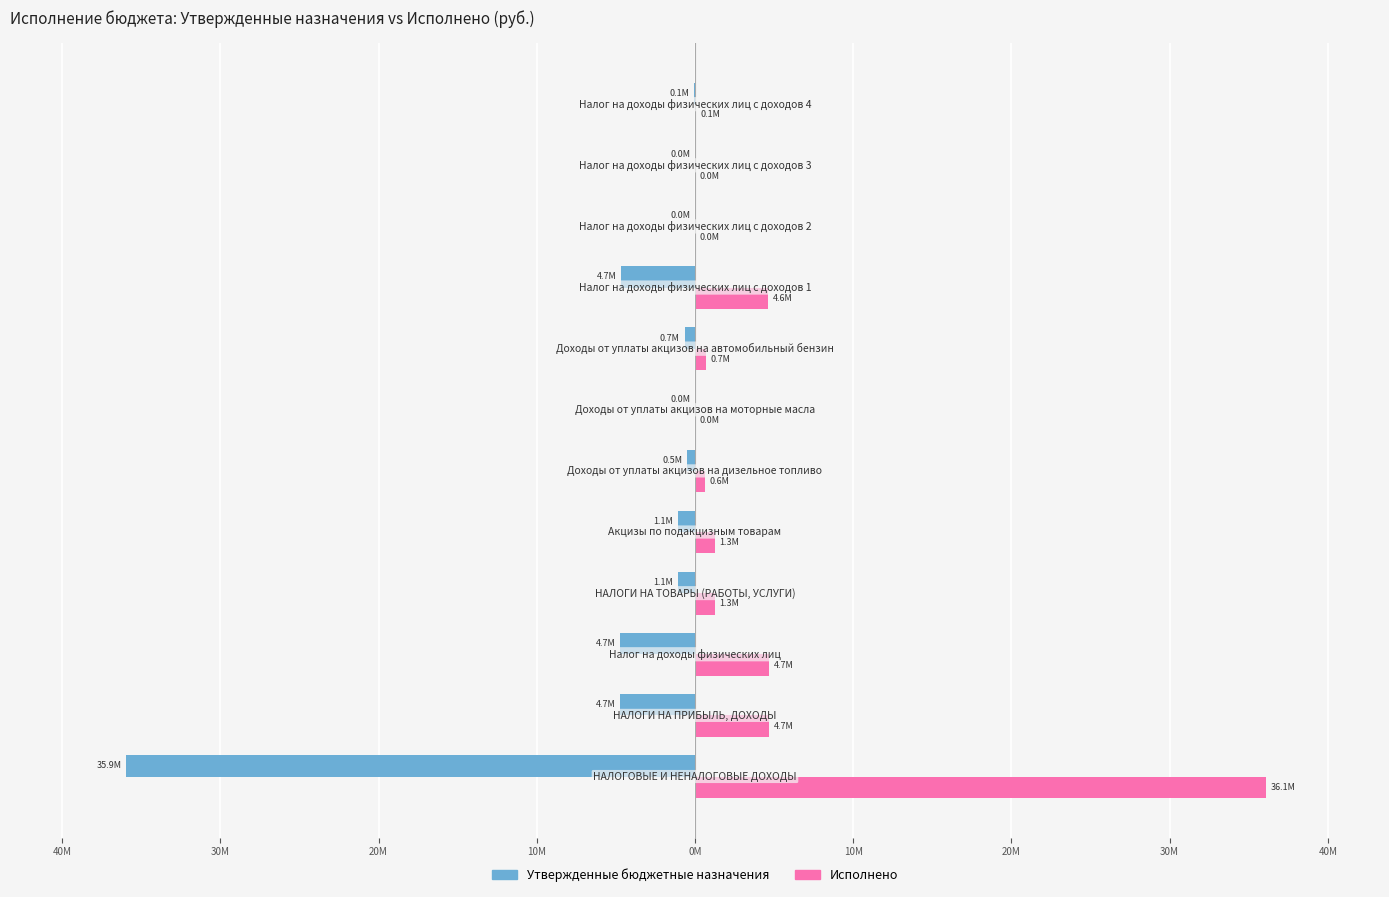

What is the difference between the maximum and minimum values in the Исполнено series?

36.1